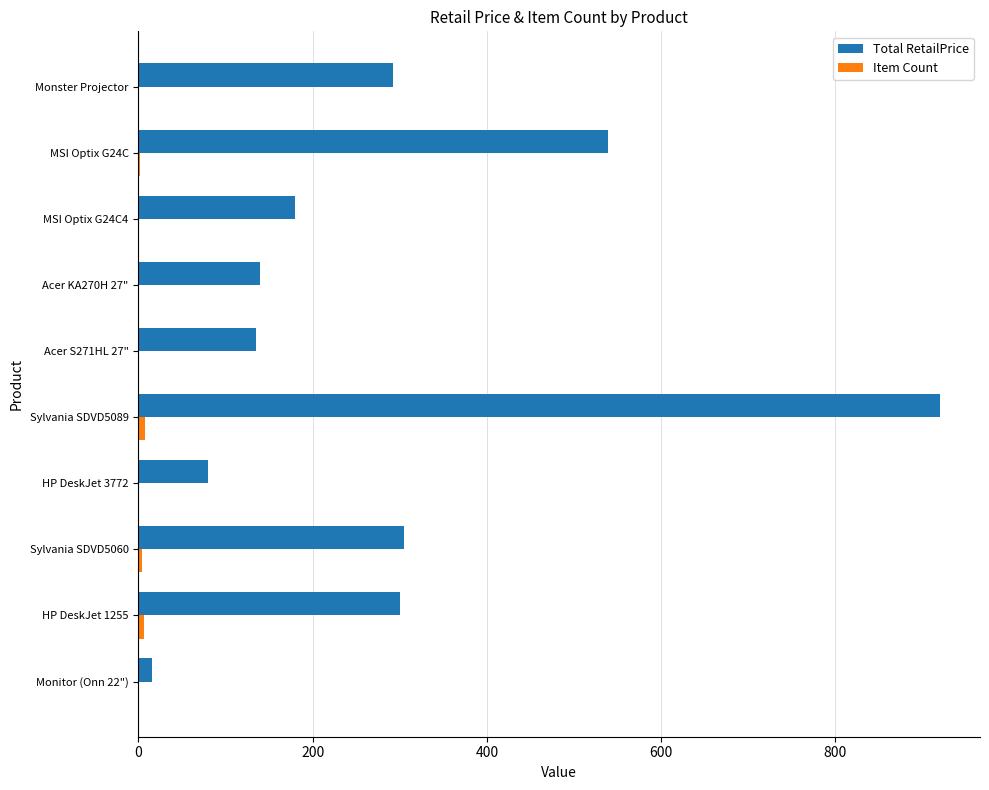

Between MSI Optix G24C and Monster Projector, which series saw the biggest shift?

Total RetailPrice